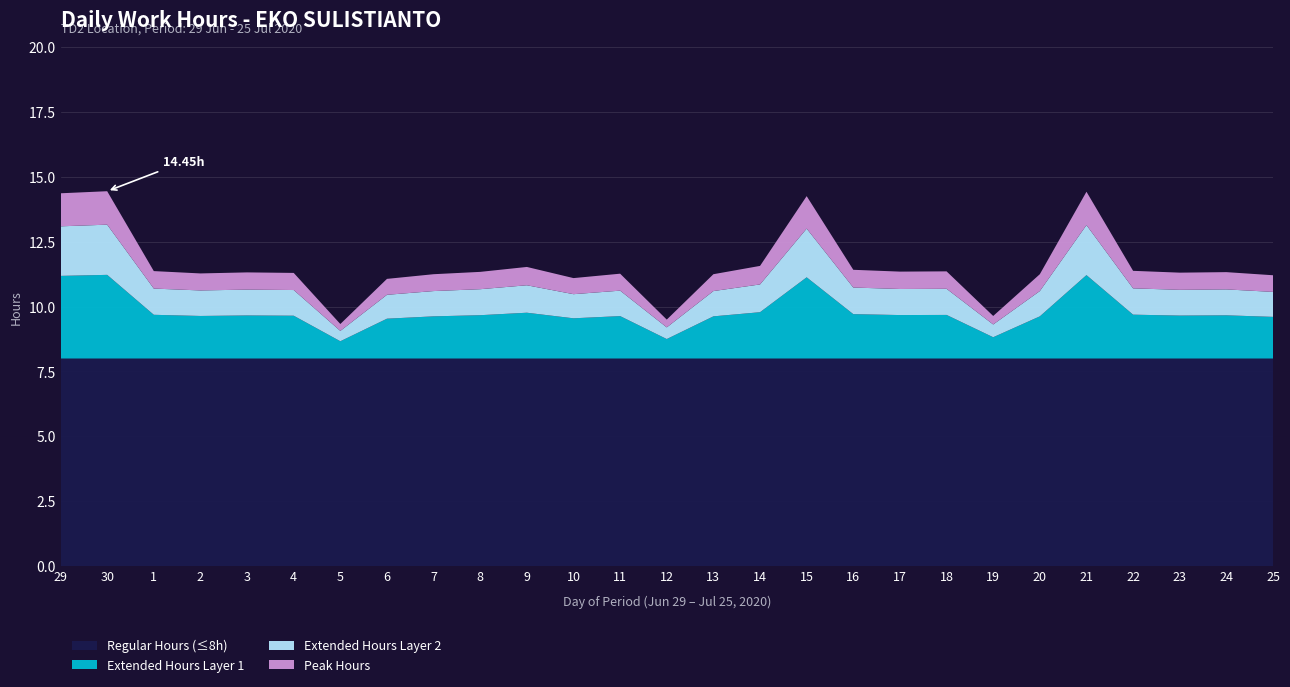

What is the total value across all series at 22?

11.4